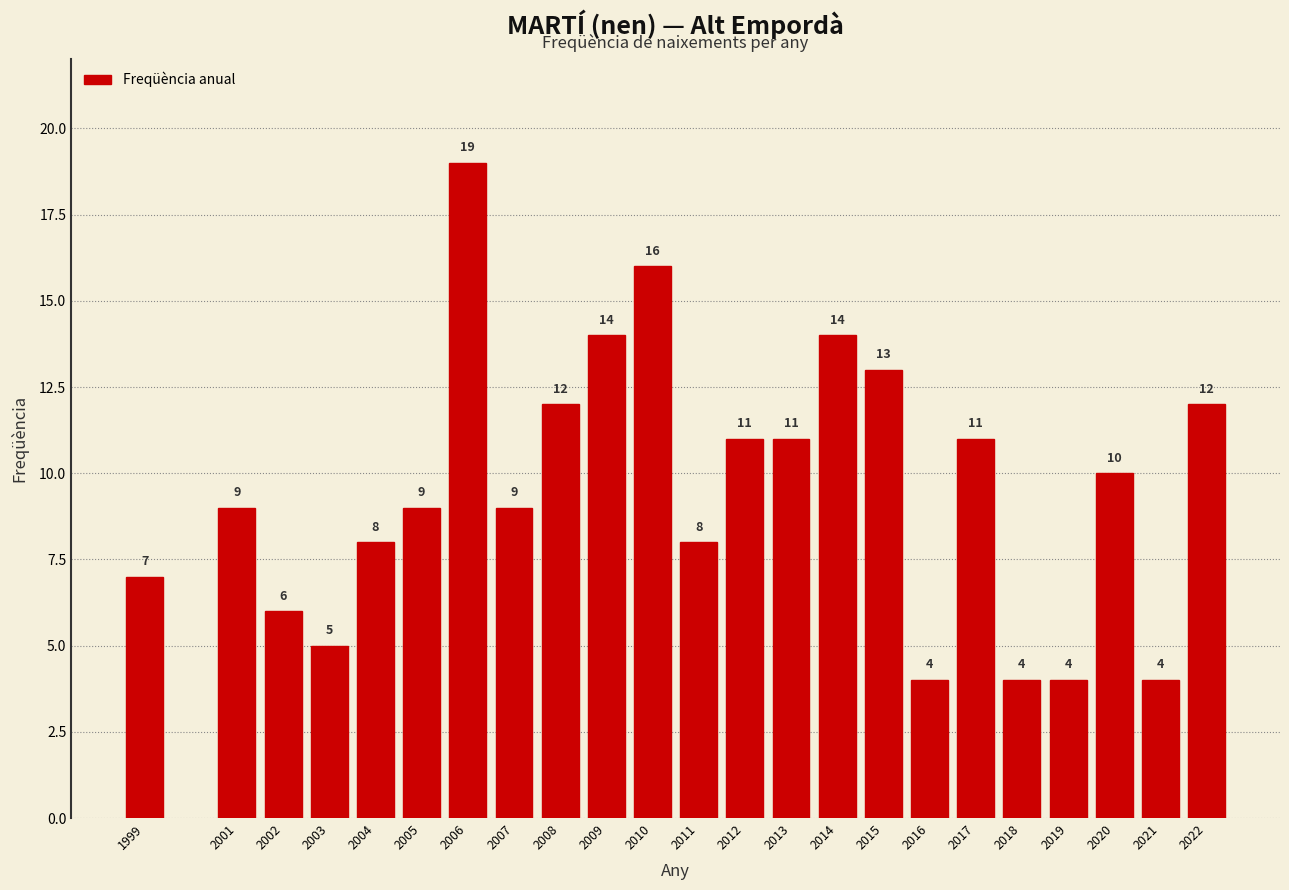

Reading right to left, transcribe all the data shown in this chart.

2022=12	2021=4	2020=10	2019=4	2018=4	2017=11	2016=4	2015=13	2014=14	2013=11	2012=11	2011=8	2010=16	2009=14	2008=12	2007=9	2006=19	2005=9	2004=8	2003=5	2002=6	2001=9	1999=7